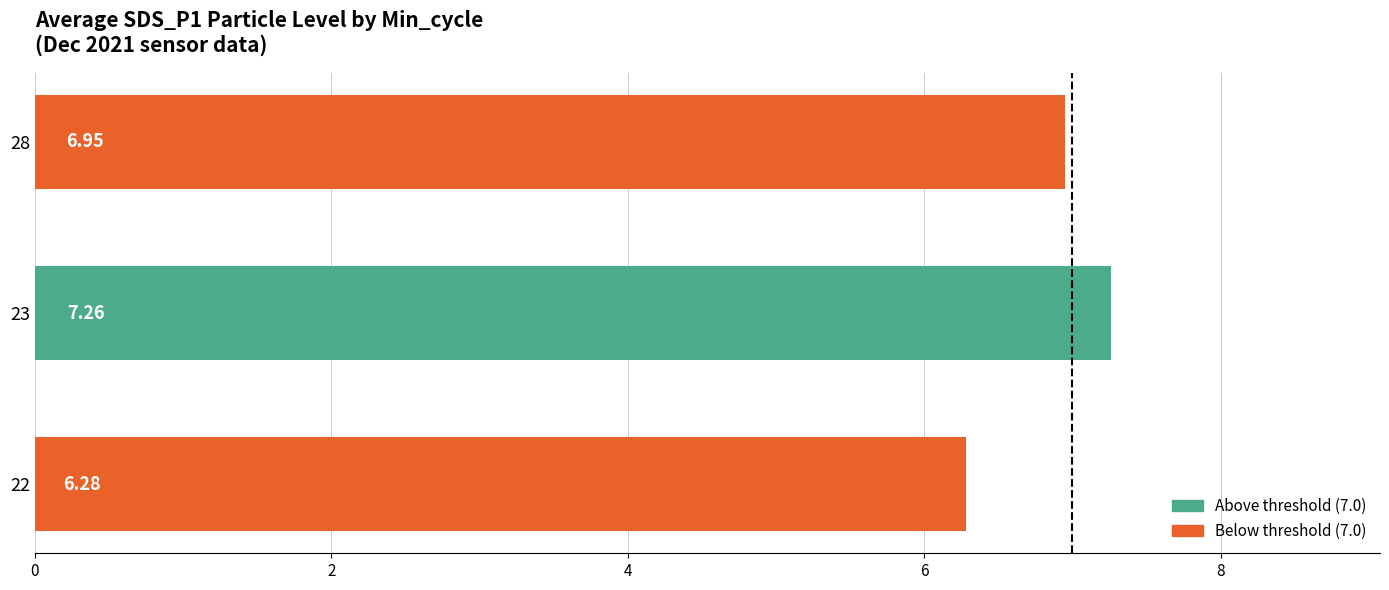

Are the bars grouped side by side (vs. stacked)?

No